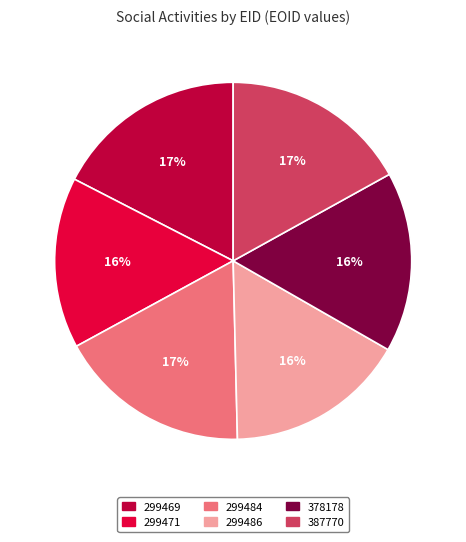

To the nearest percent, what is the combined percentage of 299484 and 299471?

33%